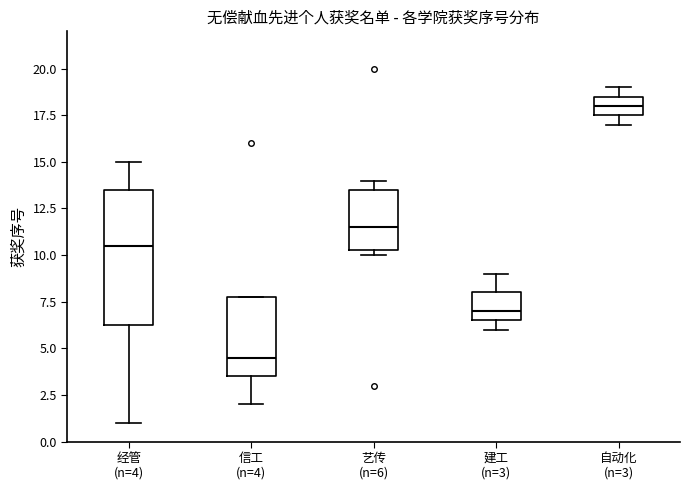

Reading left to right, read every box against the y-axis: the position of its median line, the range the box covers, and the ends of its whiskers. The values are not printed on the chart, so give them approximately, as read against the axis.

经管 (n=4): median 10.5, box 6.5 to 13.5, whiskers 1.0 to 15.0
信工 (n=4): median 4.5, box 3.5 to 8.0, whiskers 2.0 to 8.0
艺传 (n=6): median 11.5, box 10.5 to 13.5, whiskers 10.0 to 14.0
建工 (n=3): median 7.0, box 6.5 to 8.0, whiskers 6.0 to 9.0
自动化 (n=3): median 18.0, box 17.5 to 18.5, whiskers 17.0 to 19.0